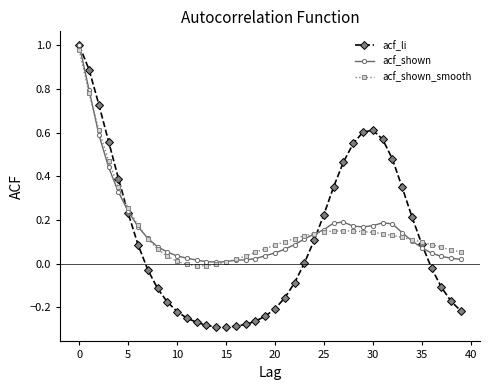

What are all the series names shown in the legend?

acf_li, acf_shown, acf_shown_smooth